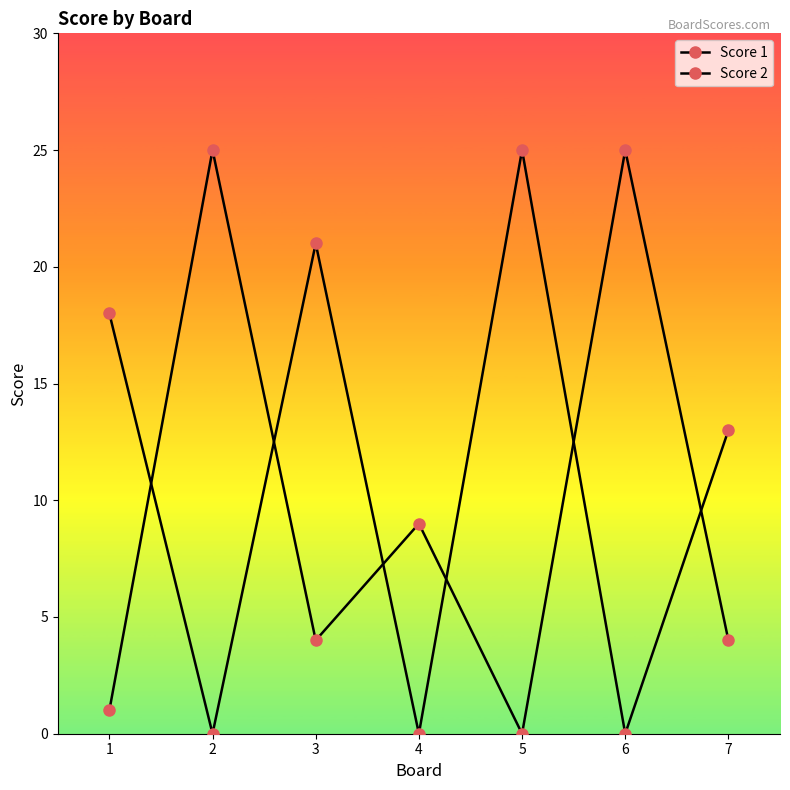

True or false: Score 2 and Score 1 intersect in this chart.

True